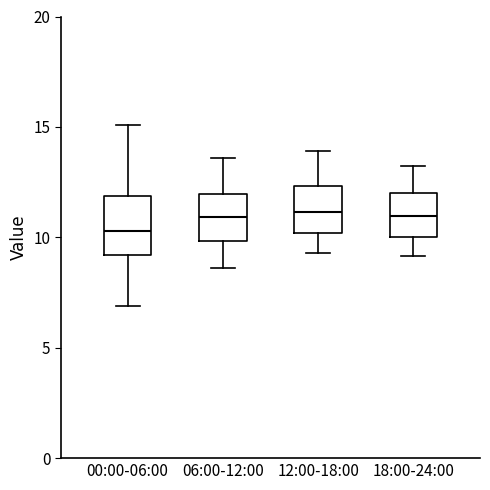

Reading left to right, read every box against the y-axis: the position of its median line, the range the box covers, and the ends of its whiskers. The values are not printed on the chart, so give them approximately, as read against the axis.

00:00-06:00: median 10.5, box 9.0 to 12.0, whiskers 7.0 to 15.0
06:00-12:00: median 11.0, box 10.0 to 12.0, whiskers 8.5 to 13.5
12:00-18:00: median 11.0, box 10.0 to 12.5, whiskers 9.5 to 14.0
18:00-24:00: median 11.0, box 10.0 to 12.0, whiskers 9.0 to 13.5